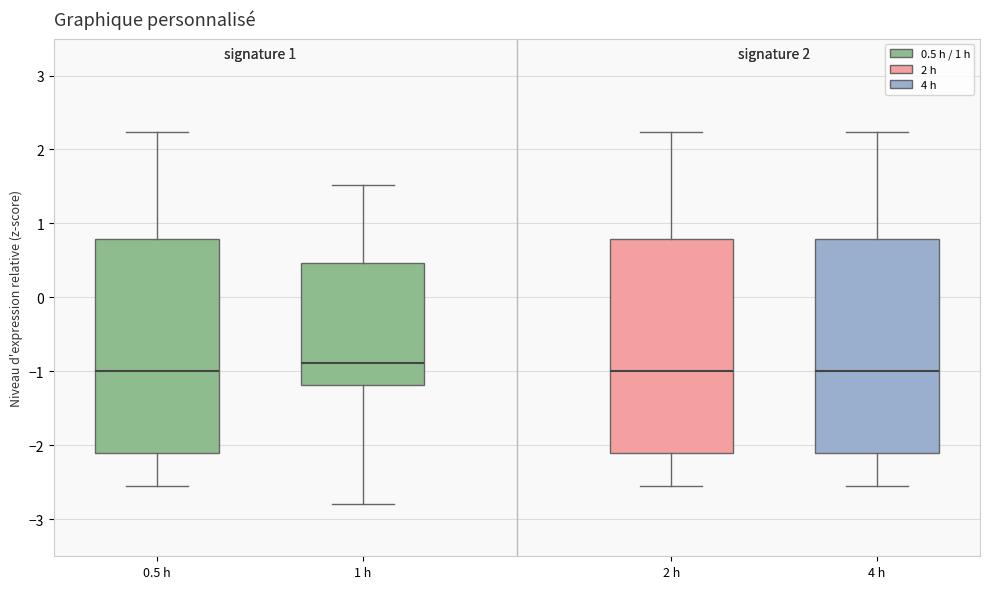

Reading left to right, transcribe this box plot: for each box, give where its median line is, the range the box spans, and where its two whiskers end, as read against the y-axis. The values are not printed on the chart, so give them approximately, as read against the axis.

0.5 h: median -1.0, box -2.1 to 0.8, whiskers -2.6 to 2.2
1 h: median -0.9, box -1.2 to 0.5, whiskers -2.8 to 1.5
2 h: median -1.0, box -2.1 to 0.8, whiskers -2.6 to 2.2
4 h: median -1.0, box -2.1 to 0.8, whiskers -2.6 to 2.2